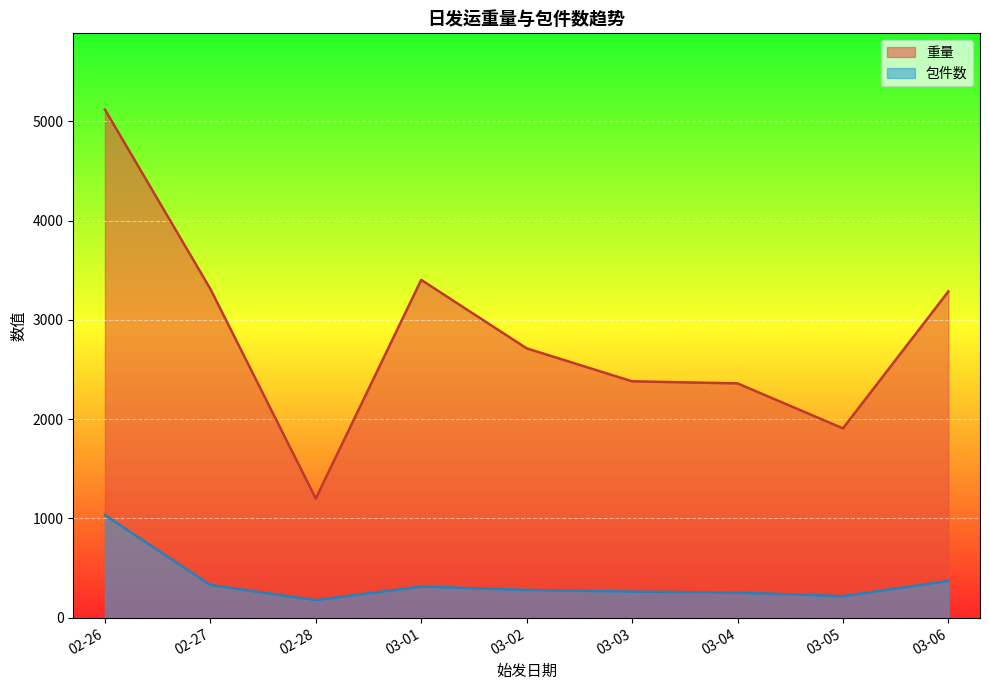

In 包件数, how many points are lower than both neighbors (excluding endpoints)?

2